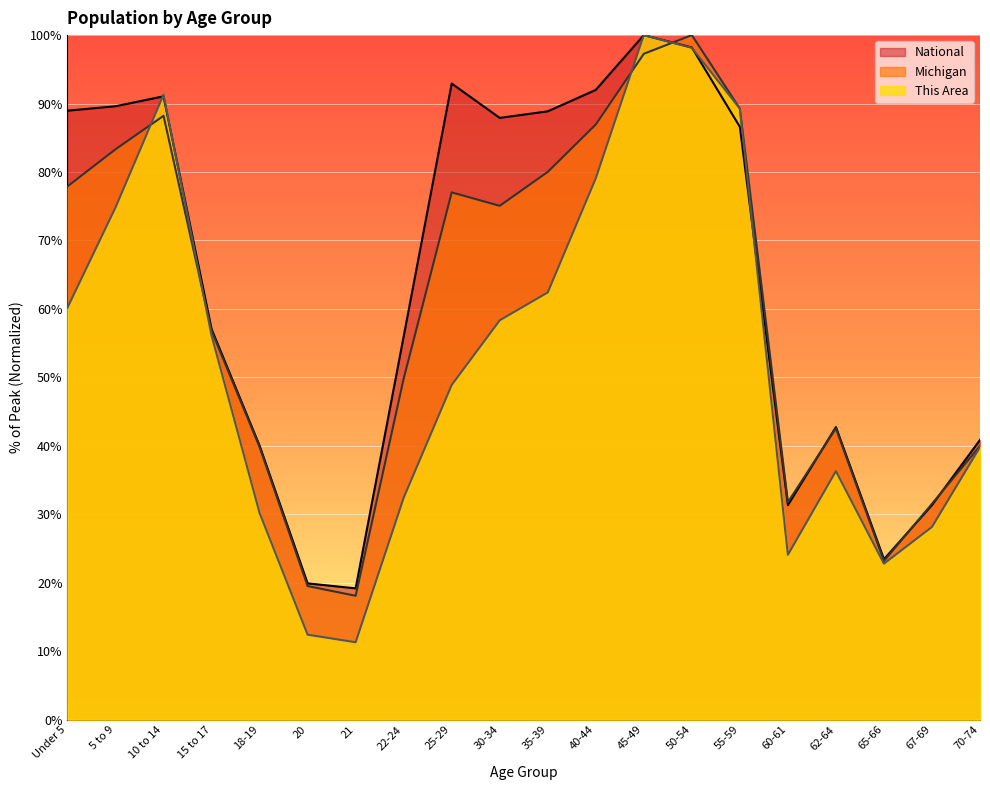

What is the difference between the maximum and minimum values in the Michigan series?

81.9